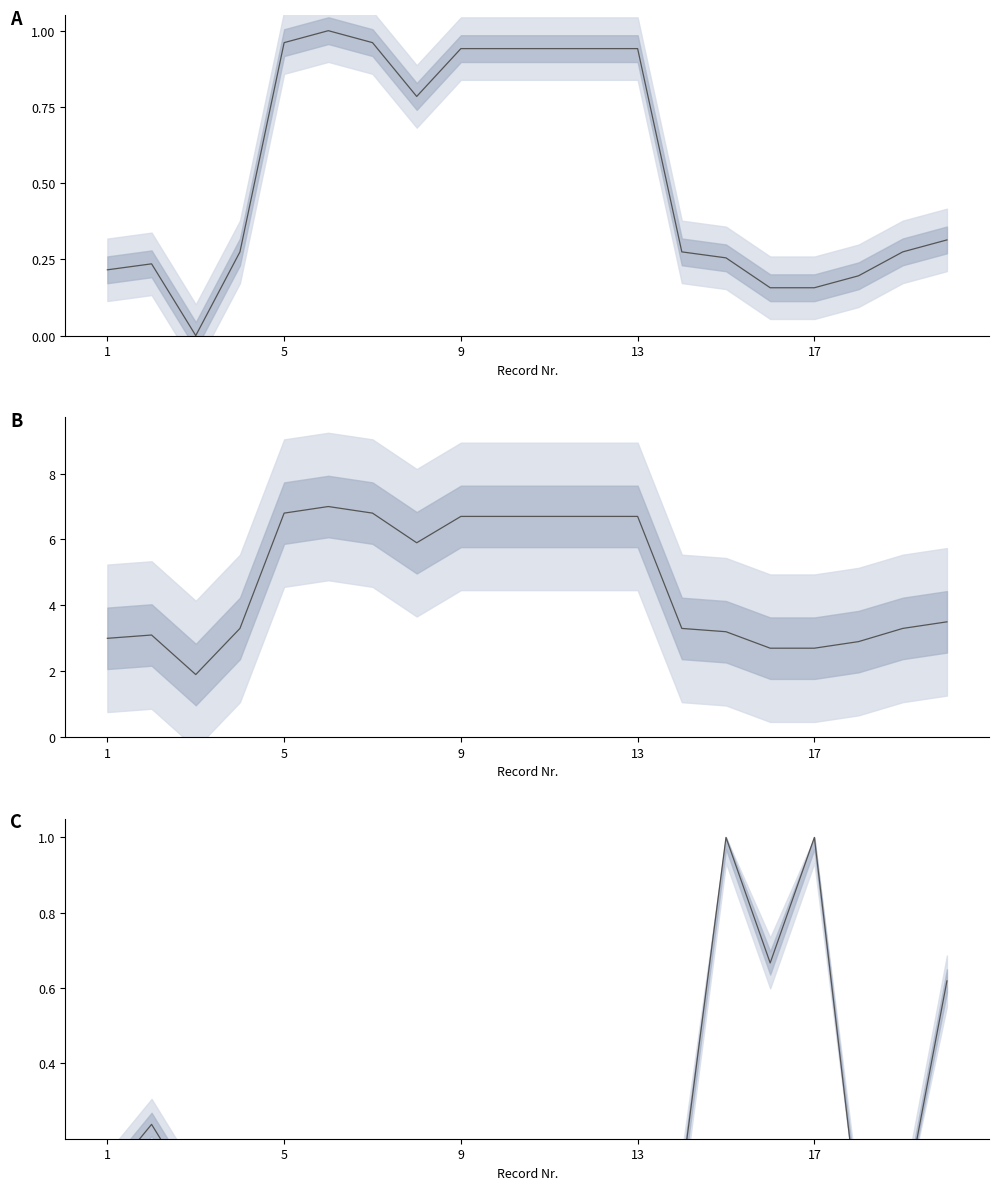

How many times do Year (norm.) and Height (norm.) cross each other?

5